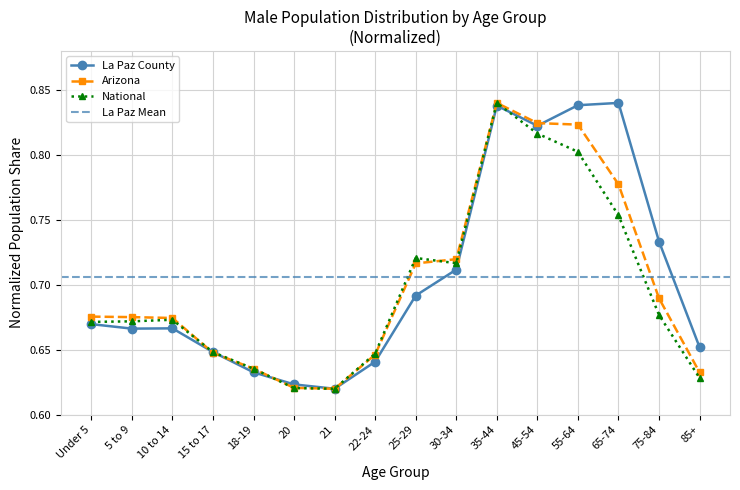

What is the label of the 14th point from the left?

65-74